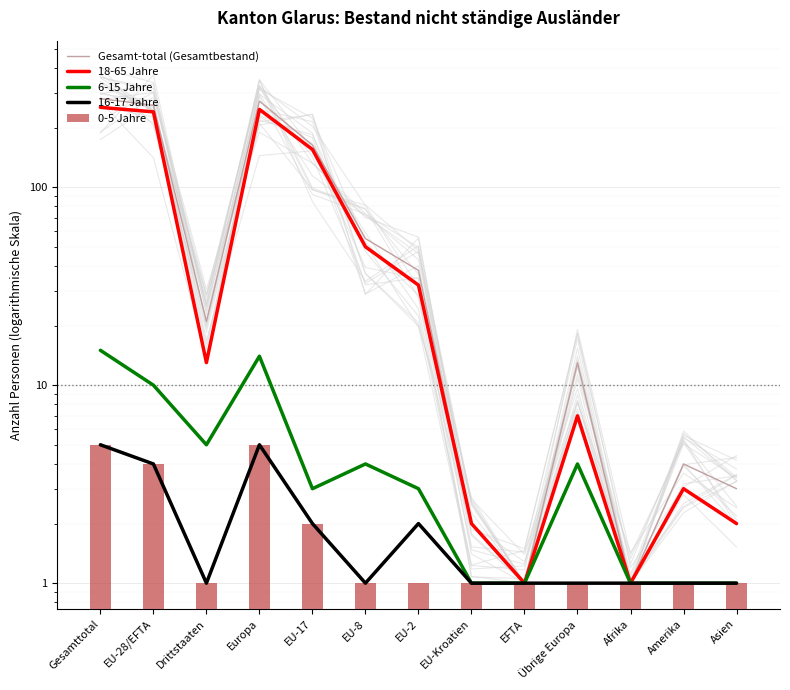

What is the total value across all series at EFTA?

5